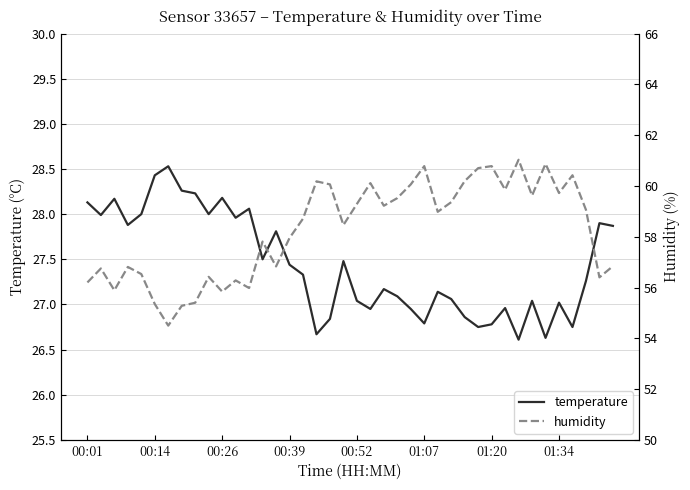

True or false: temperature has a value of 44.0 at 24.

False